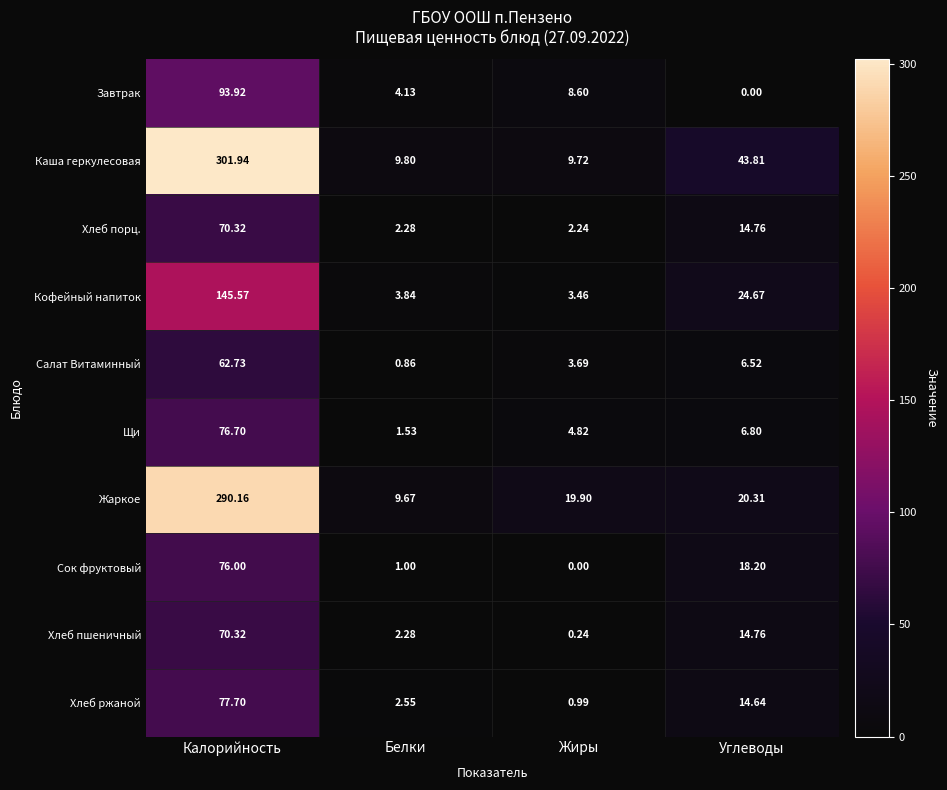

Count the number of data series in this chart.

10